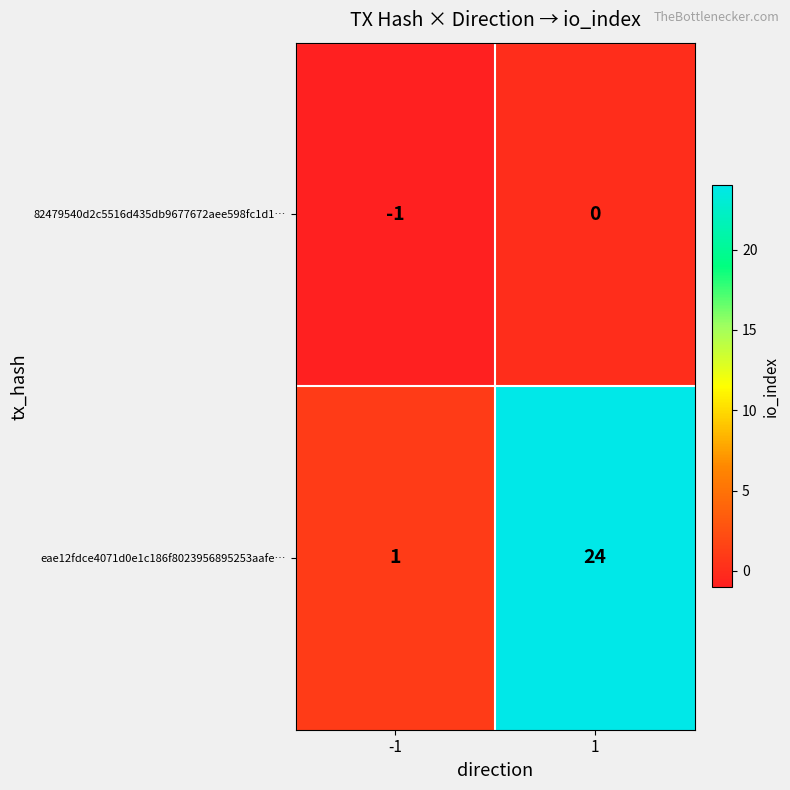

Is it true that 82479540d2c5516d435db9677672aee598fc1d1… equals -2 at -1?

False